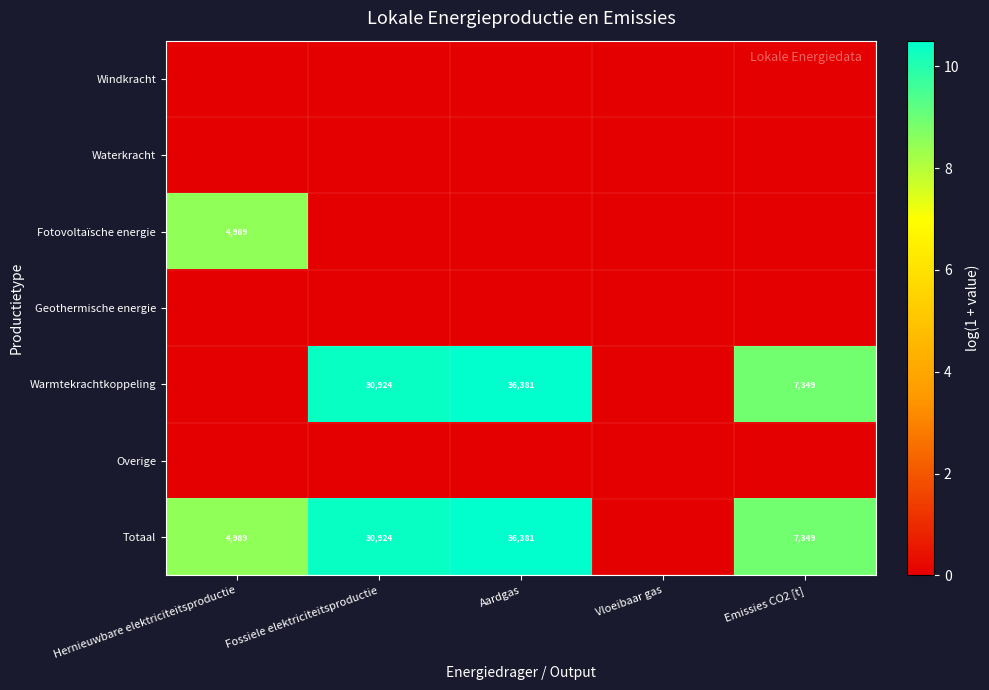

At which category does the chart reach its peak across all series?

Aardgas